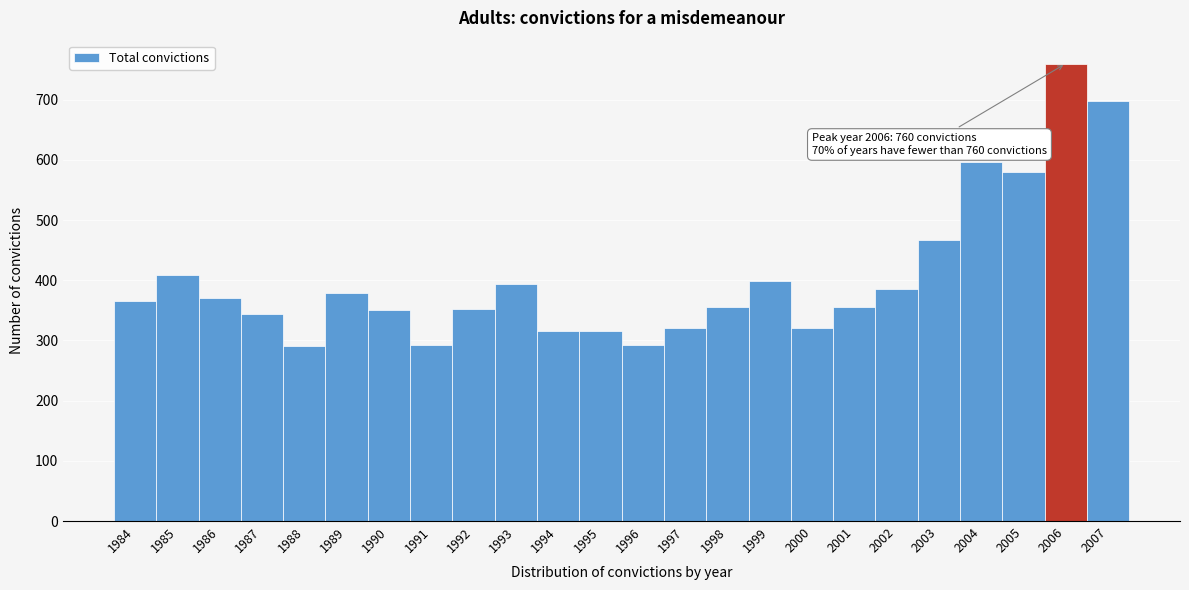

What is the value of the 21st bar from the left?

596